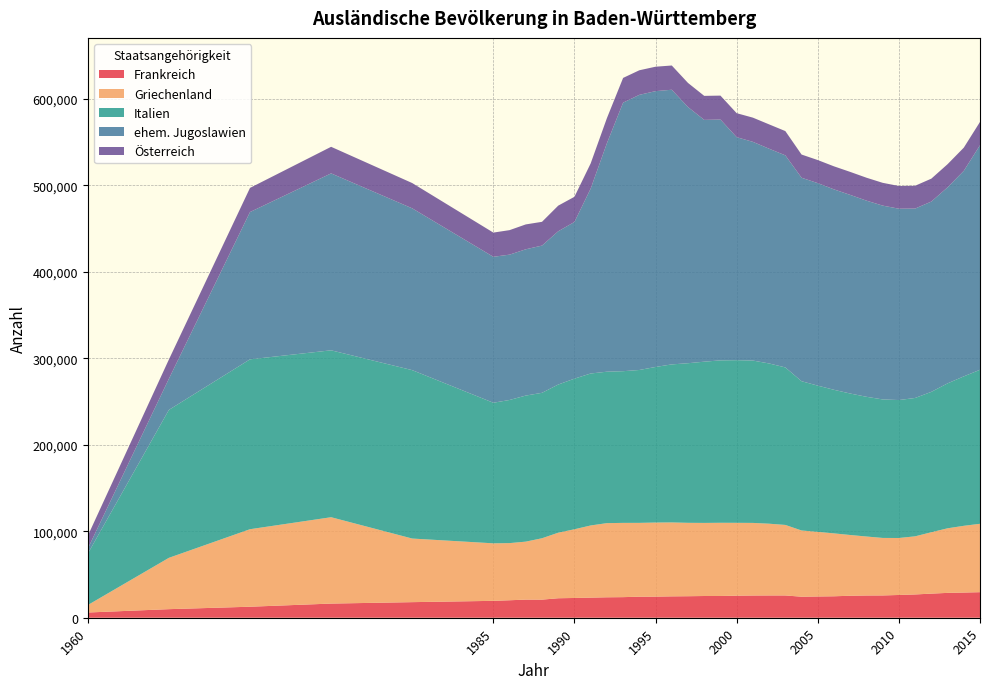

Reading left to right, transcribe all the data shown in this chart.

Frankreich: 1960=6040	1965=9915	1970=12726	1975=16368	1980=18019	1985=19526	1986=20207	1987=20948	1988=20926	1989=22527	1990=22841	1991=23245	1992=23635	1993=23804	1994=24321	1995=24406	1996=24716	1997=24873	1998=25117	1999=25137	2000=25489	2001=25691	2002=25765	2003=25755	2004=24310	2005=24569	2006=24807	2007=25411	2008=25707	2009=25767	2010=26310	2011=26917	2012=27870	2013=28732	2014=29111	2015=29546
Griechenland: 1960=8590	1965=59333	1970=89611	1975=99830	1980=73527	1985=66493	1986=66065	1987=67023	1988=70955	1989=75773	1990=79432	1991=83422	1992=85722	1993=85852	1994=85345	1995=85634	1996=85456	1997=84851	1998=84500	1999=84630	2000=84239	2001=83928	2002=82935	2003=81529	2004=76560	2005=74699	2006=72702	2007=70227	2008=68194	2009=66482	2010=65869	2011=67189	2012=70971	2013=74656	2014=77150	2015=79050
Italien: 1960=59403	1965=171020	1970=196383	1975=192955	1980=194683	1985=162513	1986=165458	1987=168856	1988=168123	1989=171275	1990=174120	1991=175677	1992=175070	1993=175356	1994=176742	1995=179858	1996=182692	1997=184509	1998=186383	1999=187759	2000=188022	2001=187689	2002=185253	2003=182081	2004=172557	2005=169033	2006=165992	2007=163551	2008=161527	2009=160110	2010=159477	2011=159947	2012=162281	2013=167534	2014=172750	2015=178068
ehem. Jugoslawien: 1960=5793	1965=35986	1970=170272	1975=204542	1980=187051	1985=168740	1986=168017	1987=169116	1988=170222	1989=177193	1990=181132	1991=213725	1992=264031	1993=310462	1994=318075	1995=318865	1996=317525	1997=296142	1998=279534	1999=278404	2000=257791	2001=252835	2002=248251	2003=245176	2004=235229	2005=234113	2006=231689	2007=229623	2008=226766	2009=224088	2010=221202	2011=218950	2012=219991	2013=226627	2014=237590	2015=259572
Österreich: 1960=14814	1965=22282	1970=27910	1975=30723	1980=29232	1985=27975	1986=28334	1987=28758	1988=27466	1989=29635	1990=29107	1991=29131	1992=29029	1993=28581	1994=28416	1995=28249	1996=28023	1997=27885	1998=27775	1999=27669	2000=27736	2001=27989	2002=28143	2003=28057	2004=26822	2005=26679	2006=26642	2007=26589	2008=26507	2009=26335	2010=26278	2011=26374	2012=26487	2013=26750	2014=26823	2015=26964